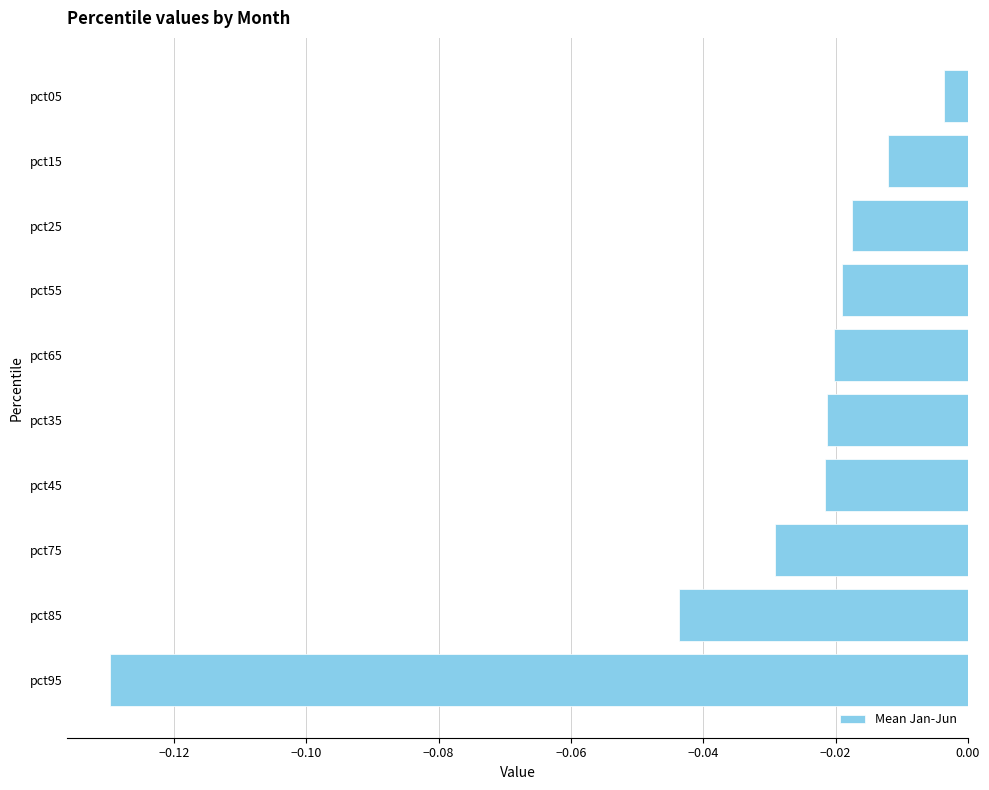

Where is the data nearest to the value 0?

pct05